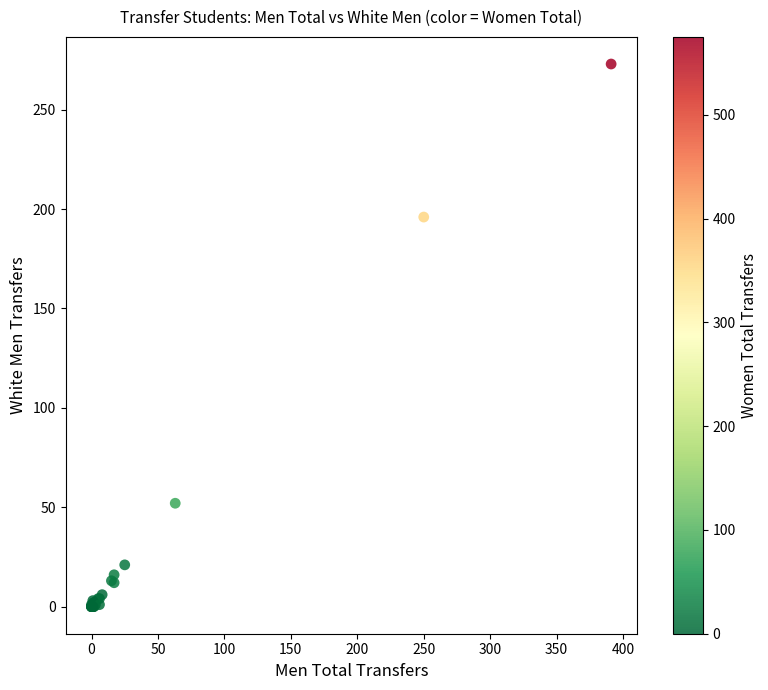

What Y value in the scatter plot is closest to 136?

196